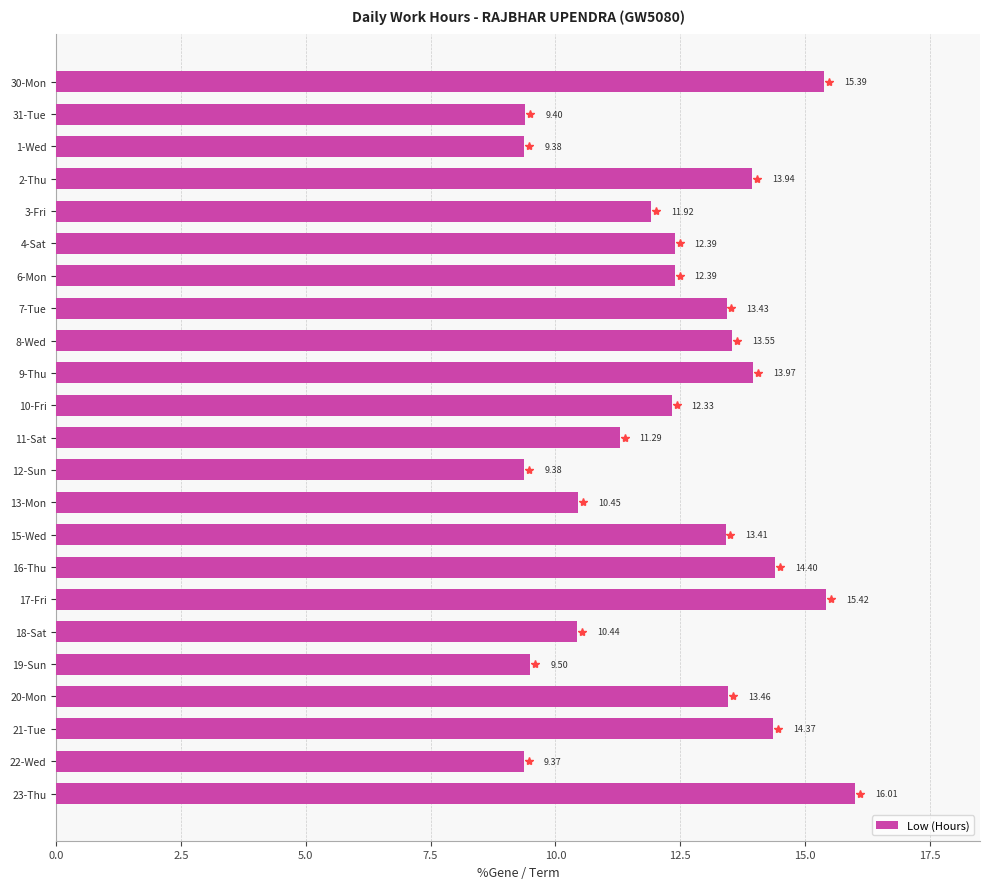

Between 8-Wed and 13-Mon, which is larger?

8-Wed